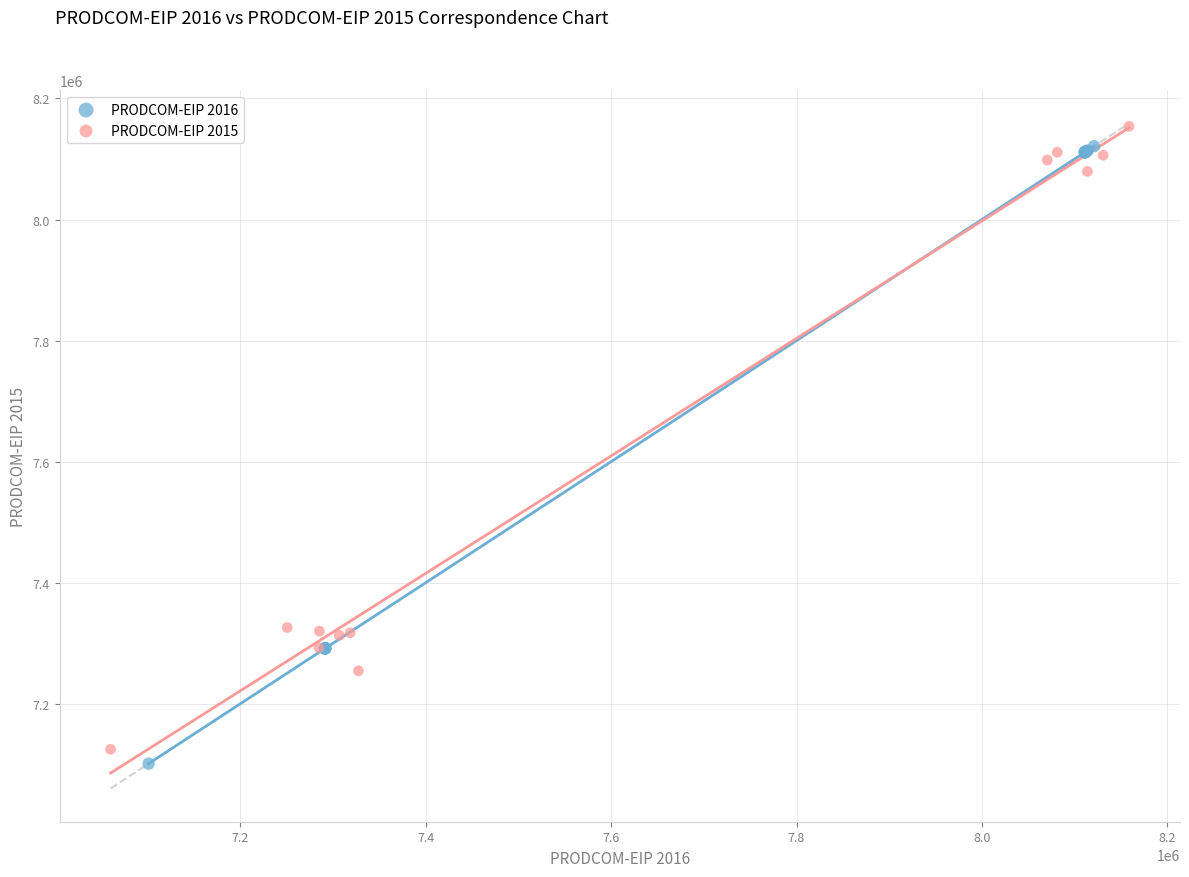

What are all the series names shown in the legend?

PRODCOM-EIP 2016, PRODCOM-EIP 2015